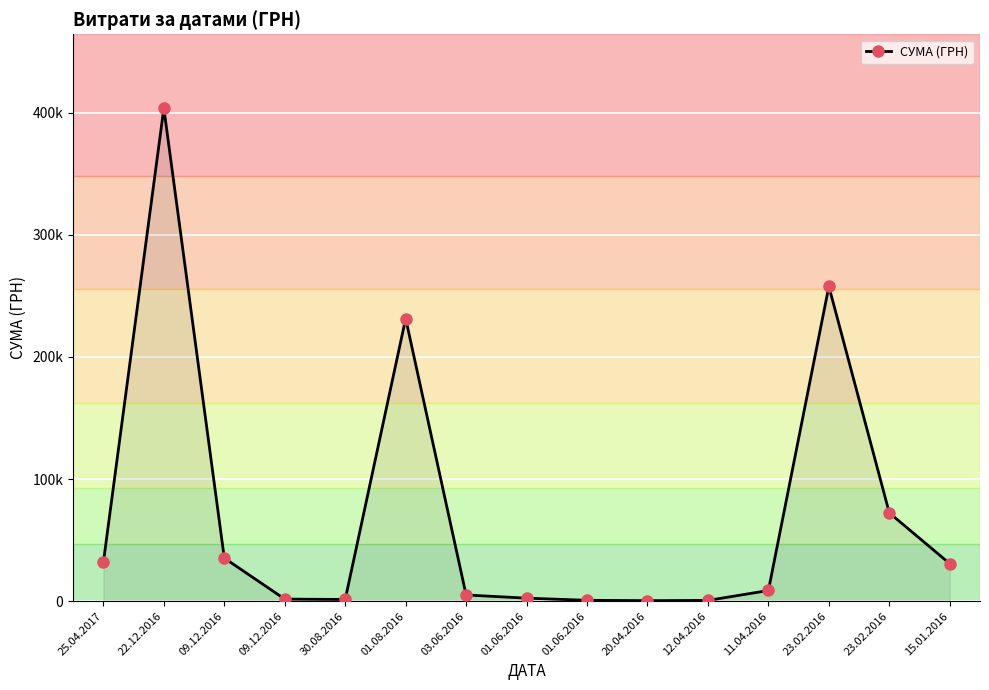

Is this an area chart (filled region under the line)?

Yes